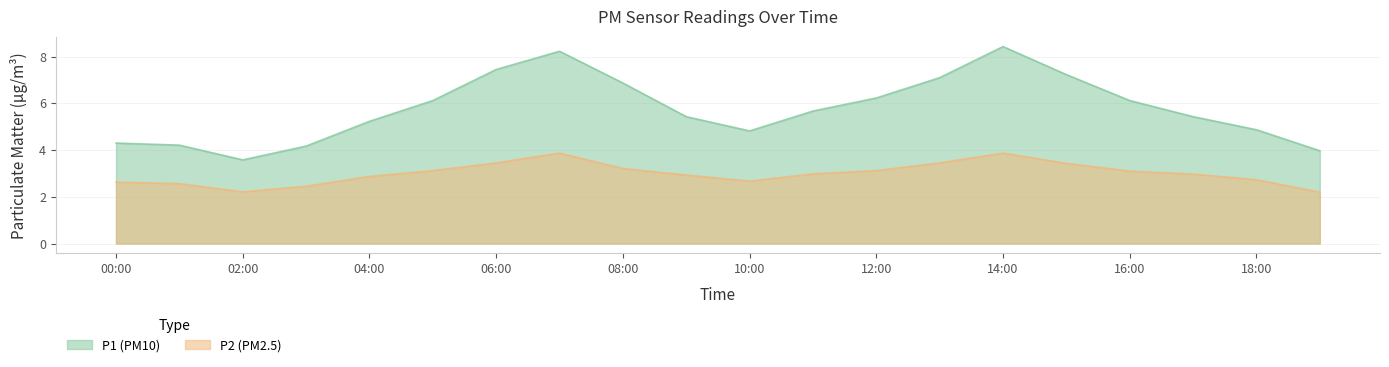

Reading left to right, extract all data points from this chart.

P1: 4.3	4.2	3.6	4.2	5.2	6.1	7.5	8.2	6.9	5.4	4.8	5.7	6.2	7.1	8.4	7.2	6.1	5.4	4.9	4.0
P2: 2.6	2.6	2.2	2.5	2.9	3.1	3.5	3.9	3.2	2.9	2.7	3.0	3.1	3.5	3.9	3.4	3.1	3.0	2.7	2.2